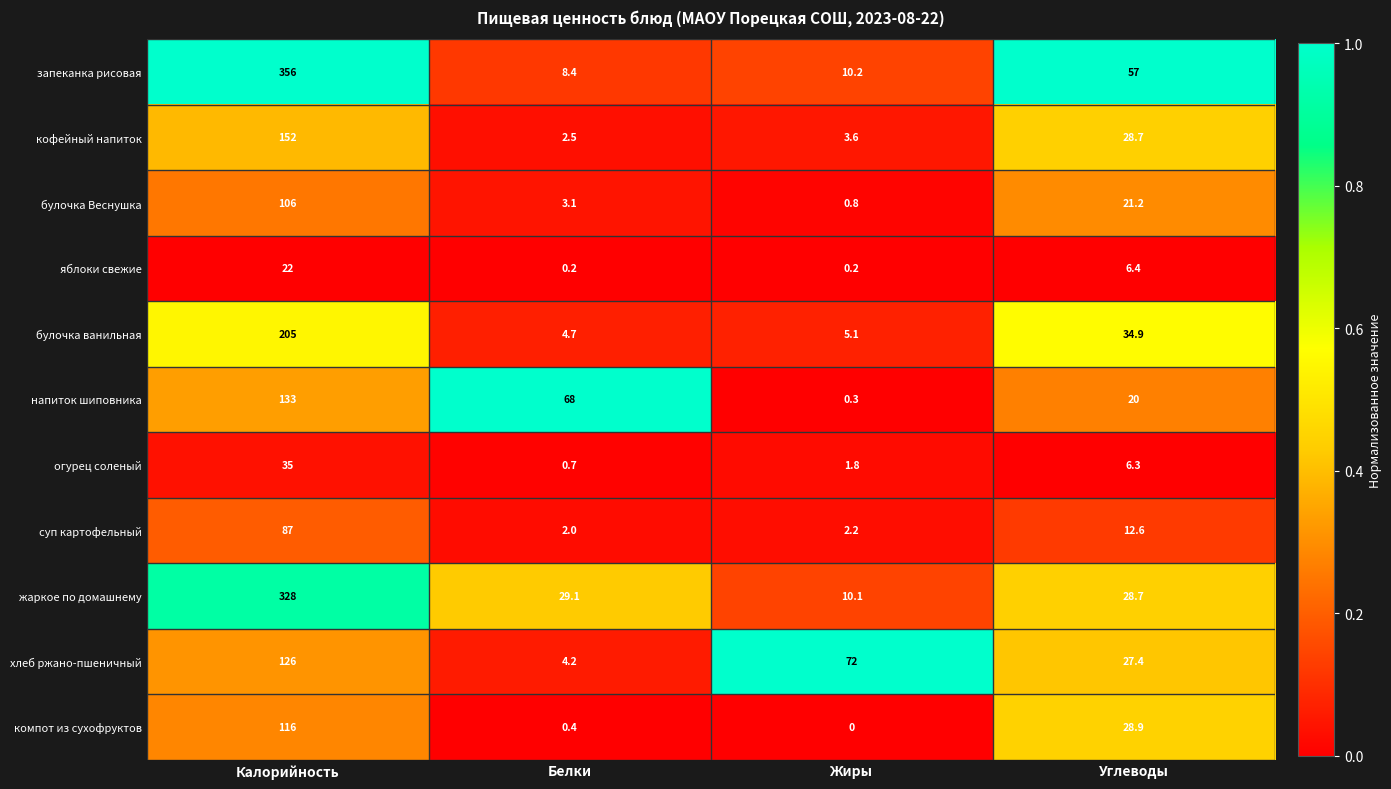

What is the lowest value of the булочка Веснушка series?

0.8